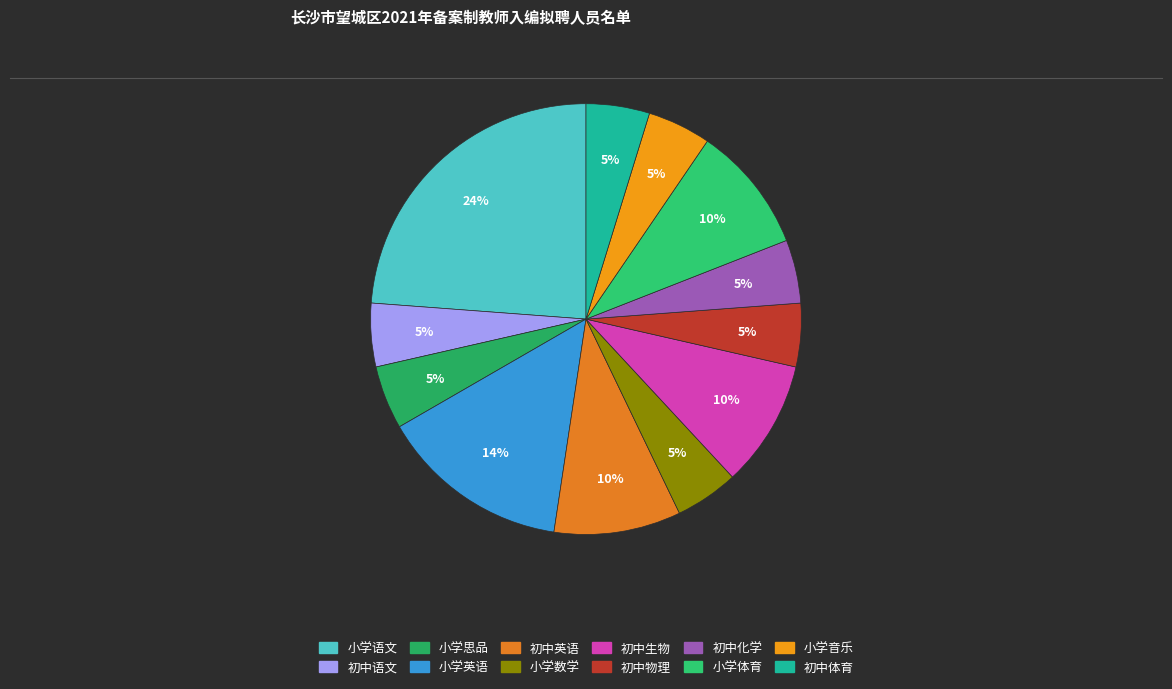

Does 初中化学 account for over 50% of the chart?

No